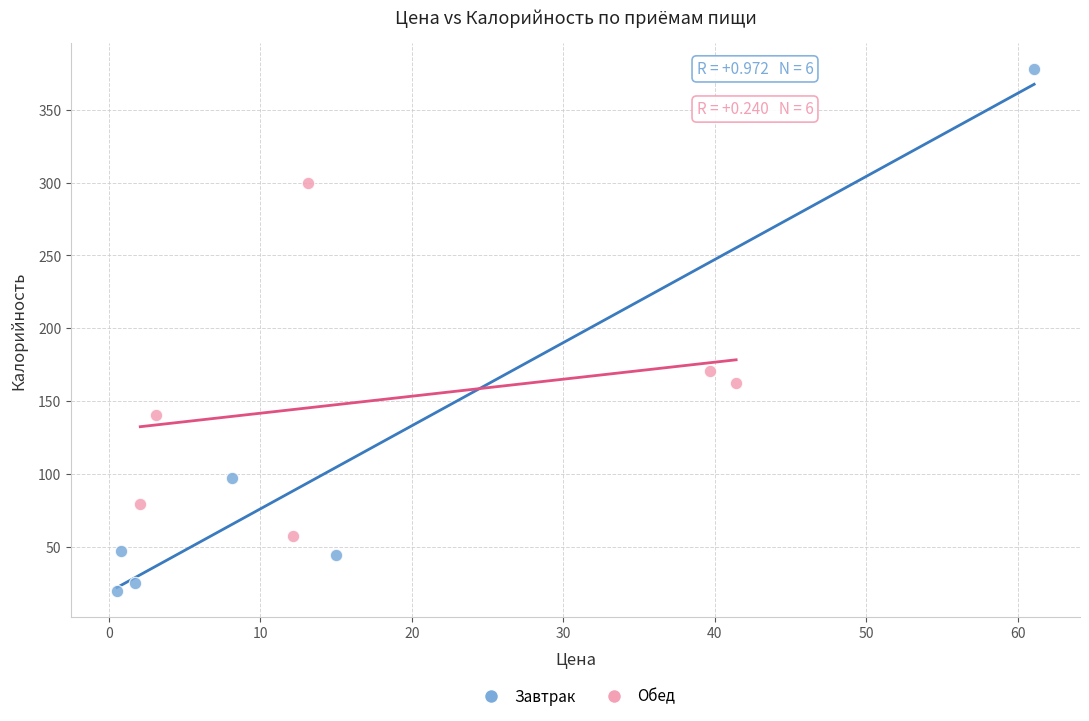

Which series has the largest Y range (max minus min)?

Завтрак